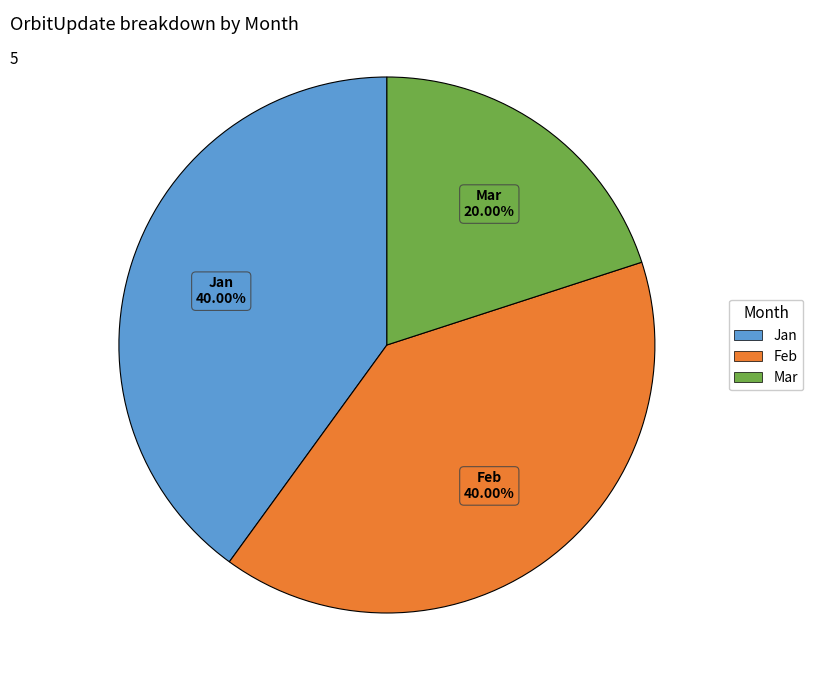

The Feb slice represents 48% of the pie. True or false?

False